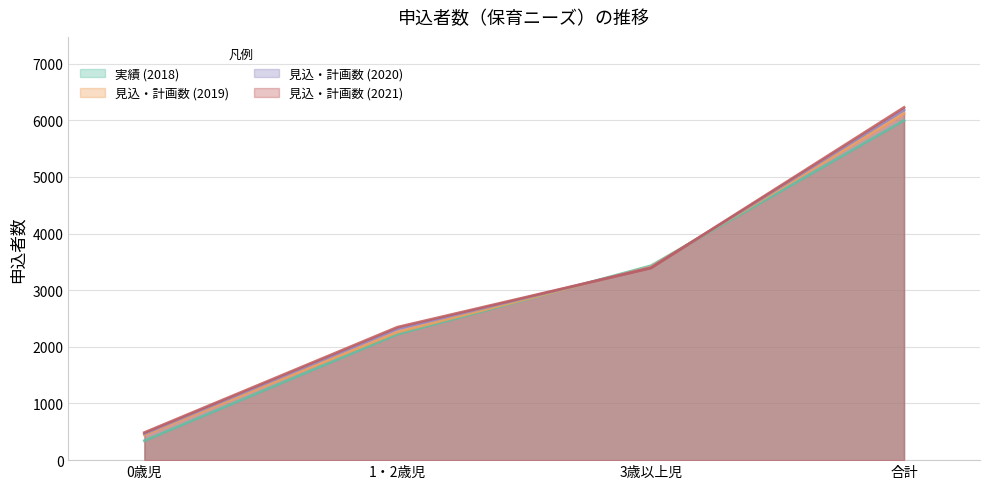

Reading left to right, transcribe all the data shown in this chart.

実績 (2018): 343	2224	3430	5997
見込・計画数 (2019): 447	2260	3410	6117
見込・計画数 (2020): 467	2319	3397	6183
見込・計画数 (2021): 487	2348	3391	6226